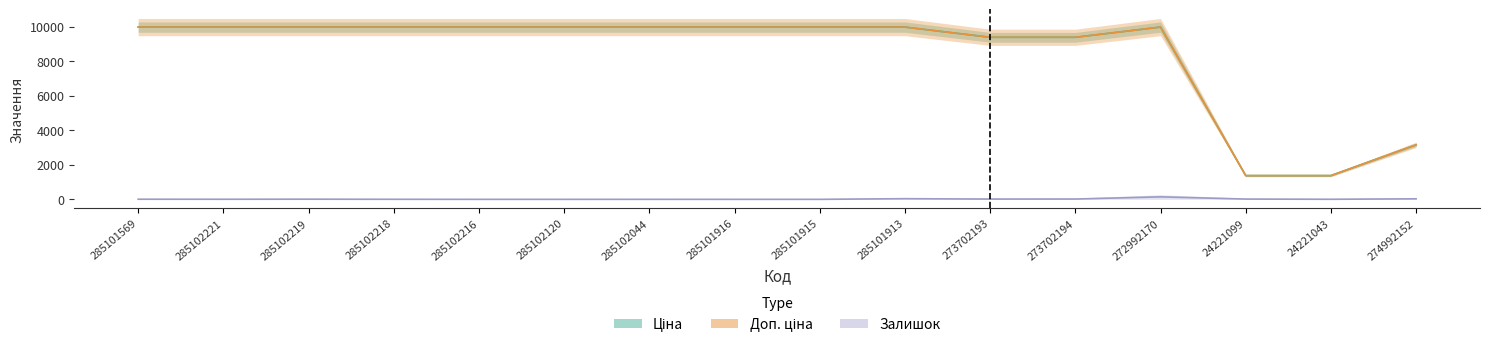

Reading left to right, list all the values displayed in this chart.

Ціна: 9975.0	9975.0	9975.0	9975.0	9975.0	9975.0	9975.0	9975.0	9975.0	9975.0	9384.0	9384.0	9975.0	1375.4	1375.4	3157.9
Доп. ціна: 9975.0	9975.0	9975.0	9975.0	9975.0	9975.0	9975.0	9975.0	9975.0	9975.0	9384.0	9384.0	9975.0	1375.0	1375.0	3158.0
Залишок: 7.0	5.0	9.0	3.0	0.0	0.0	1.0	0.0	0.0	39.0	16.0	18.0	145.0	16.0	4.0	31.0